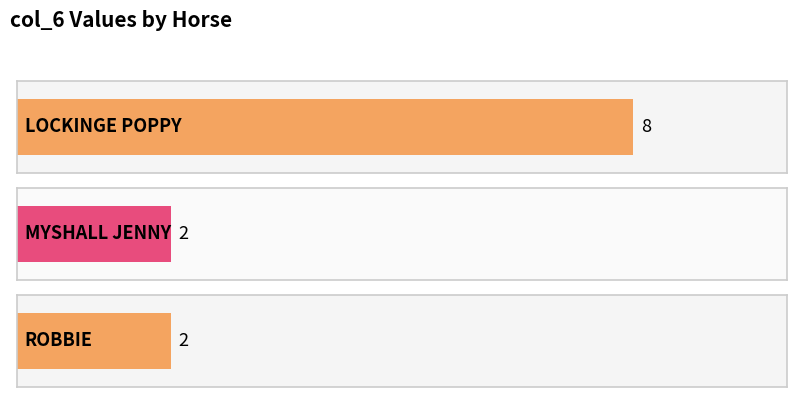

Reading left to right, what are all the values shown in this chart?

8	2	2